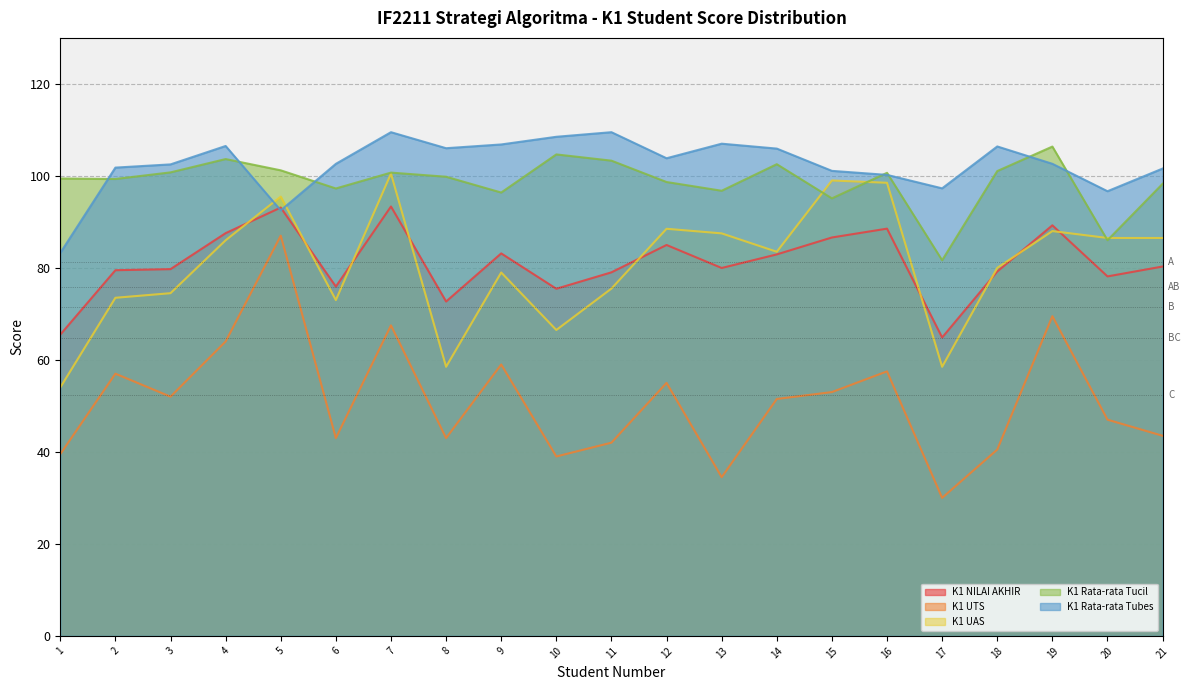

Which series ends up on top after the final intersection of K1 UAS and K1 NILAI AKHIR?

K1 UAS